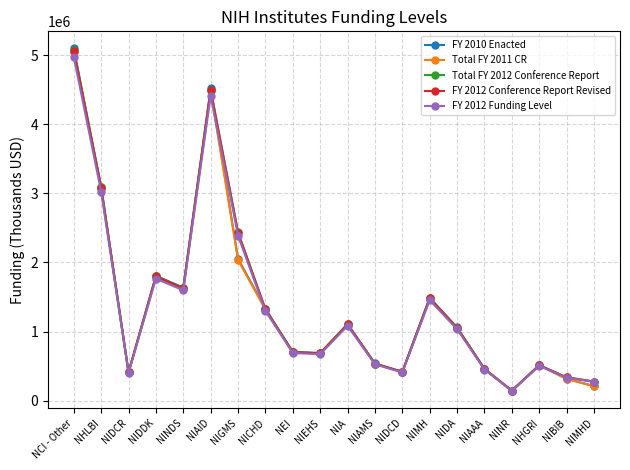

At which category is the sum across all series the highest?

NCI - Other